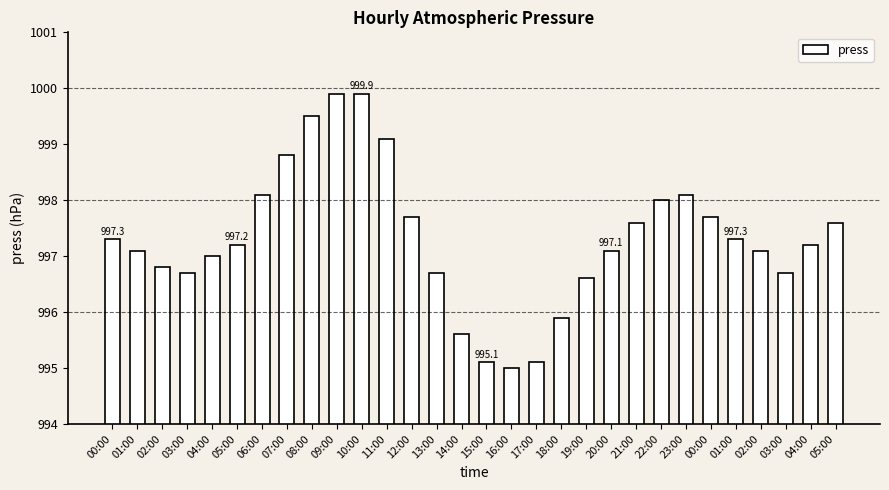

Does the chart contain any negative values?

No